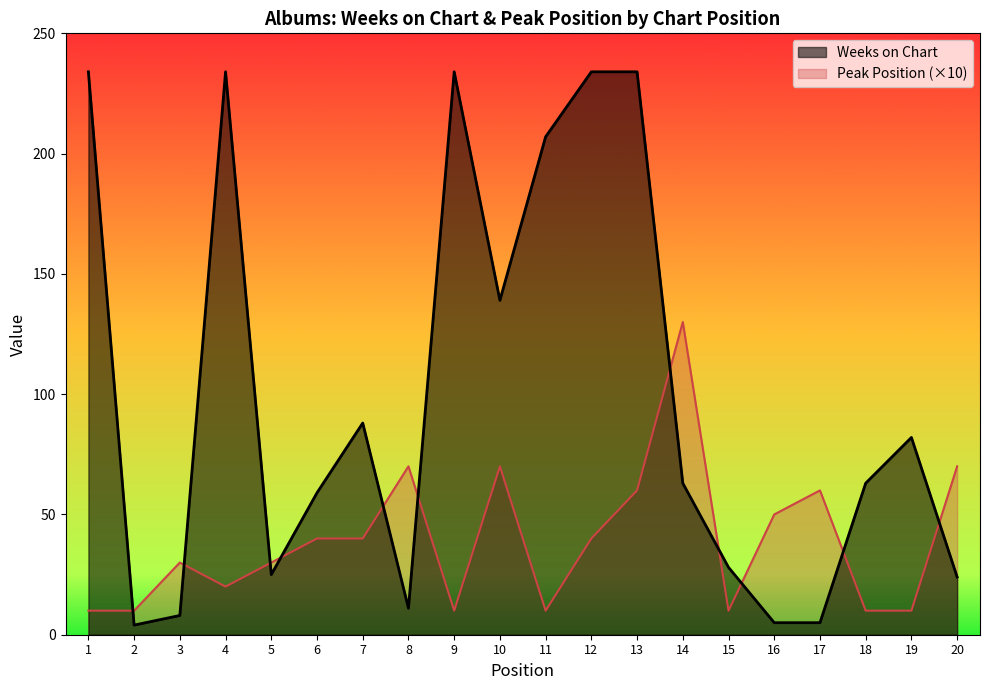

In Weeks on Chart, how many points are lower than both neighbors (excluding endpoints)?

4